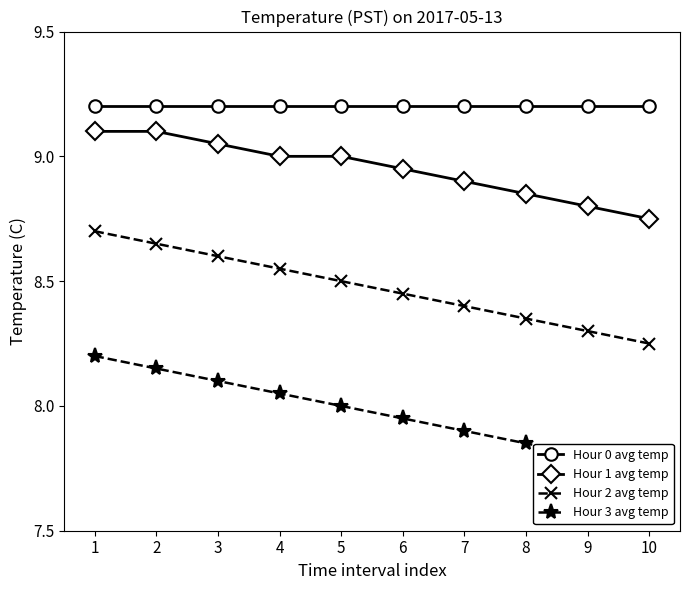

What are all the series names shown in the legend?

Hour 0 avg temp, Hour 1 avg temp, Hour 2 avg temp, Hour 3 avg temp